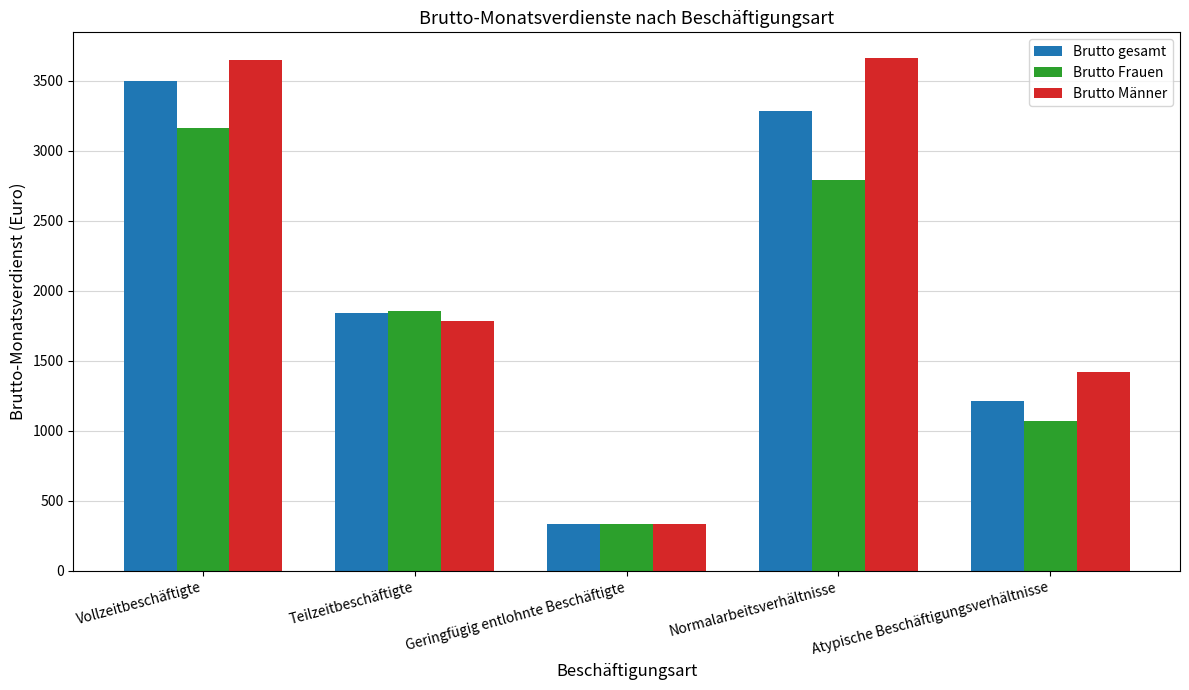

At which label does Brutto Frauen first exceed 1859?

Vollzeitbeschäftigte